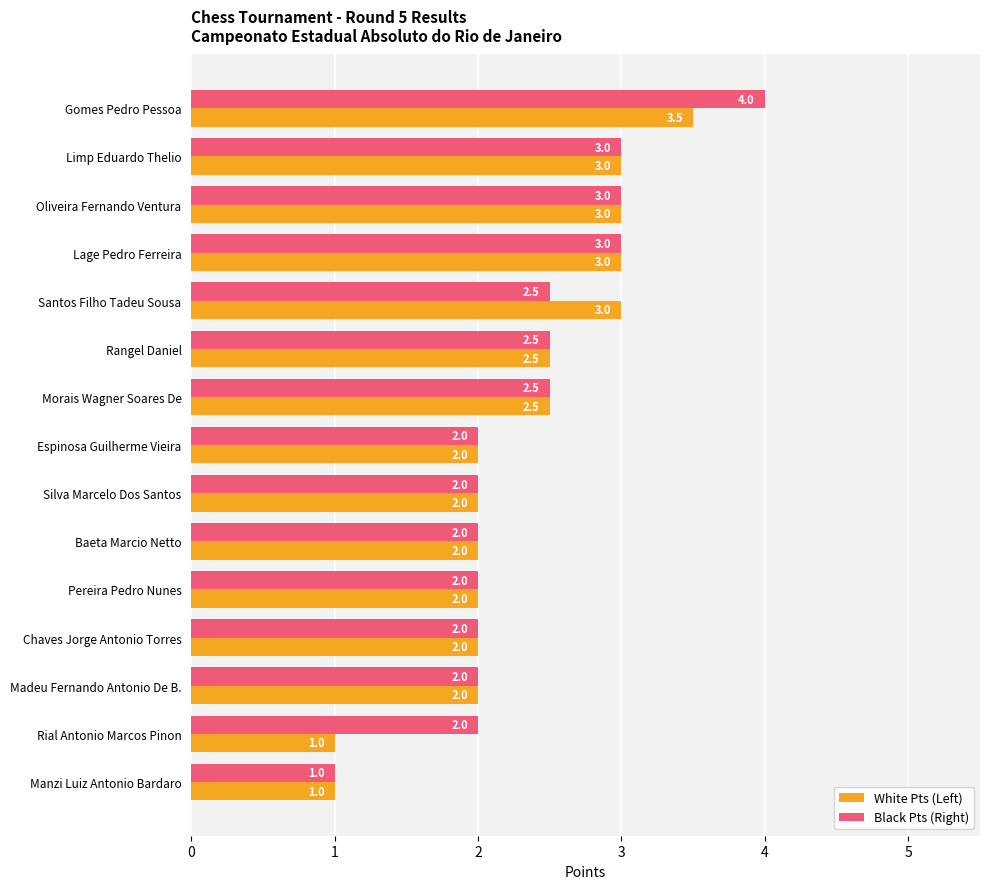

Rank the series by their maximum value, from highest to lowest.

Black Pts (Right), White Pts (Left)